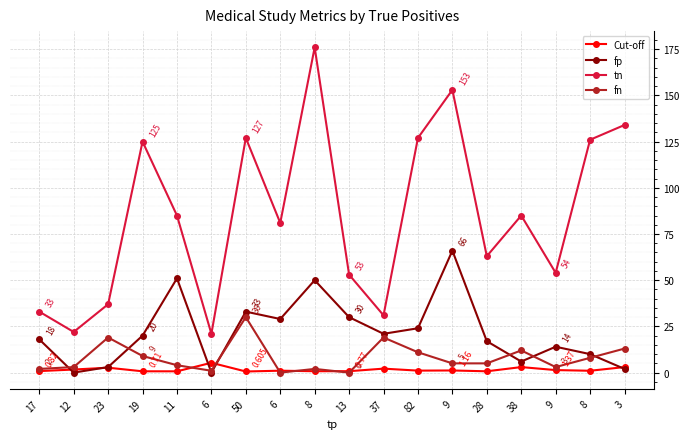

Is the value of Cut-off at 8 greater than the value of fn at 8?

No